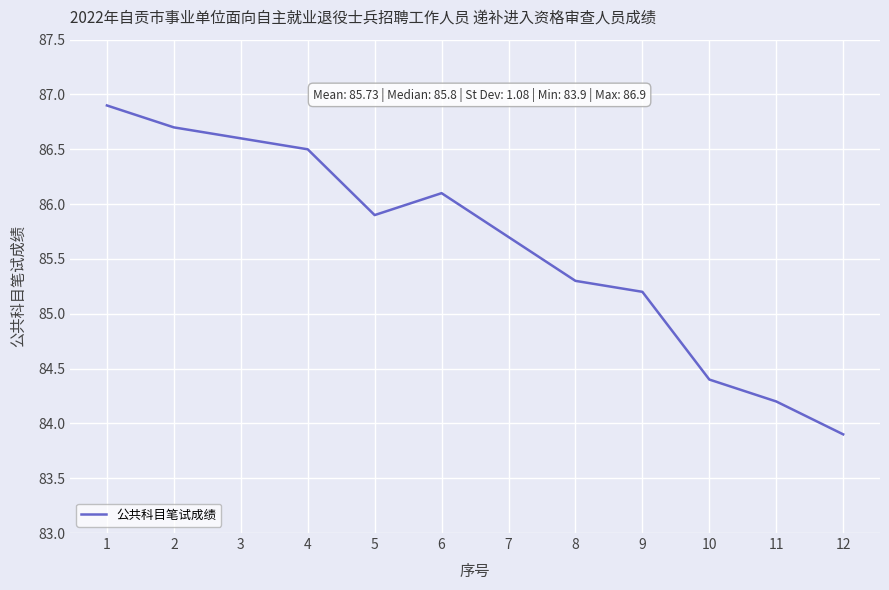

How many distinct data groups are displayed?

1